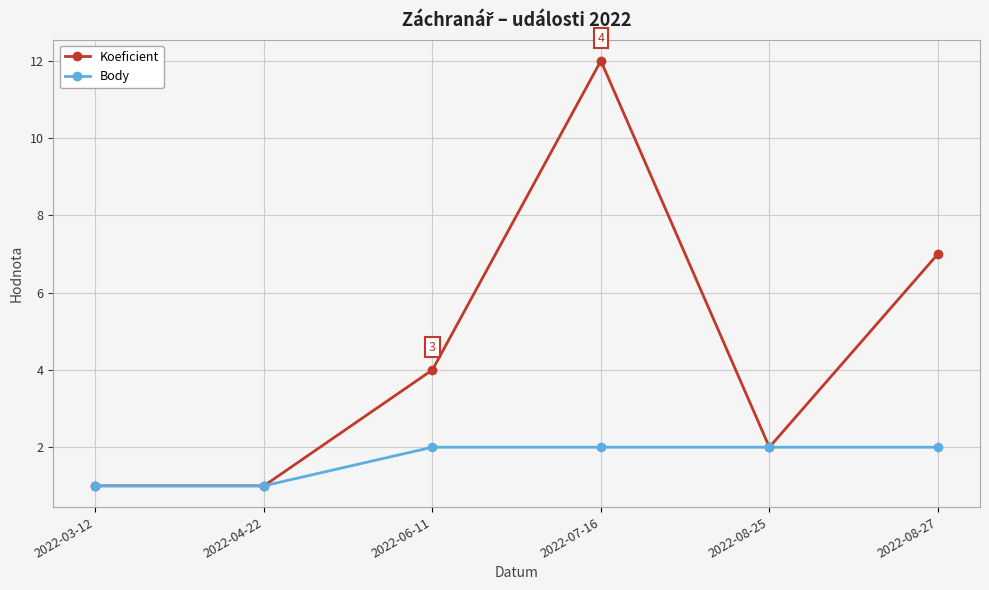

At which label is Koeficient closest to 6?

2022-08-27